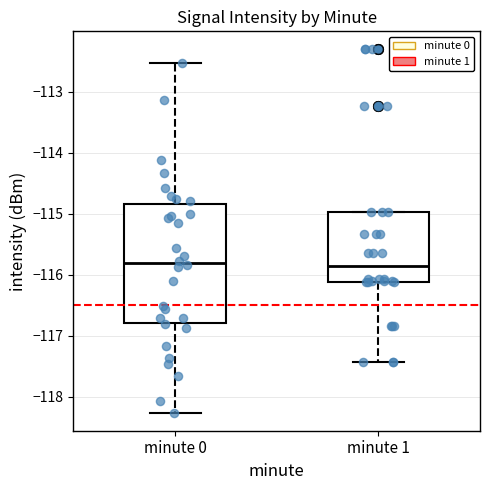

Which box is the tallest, from its lower edge to its upper edge?

minute 0